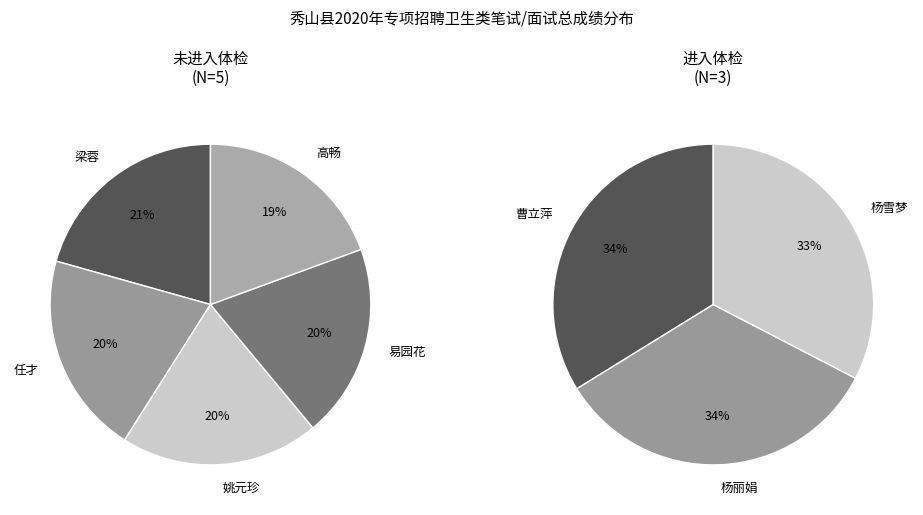

How many slices are in this pie chart?

8